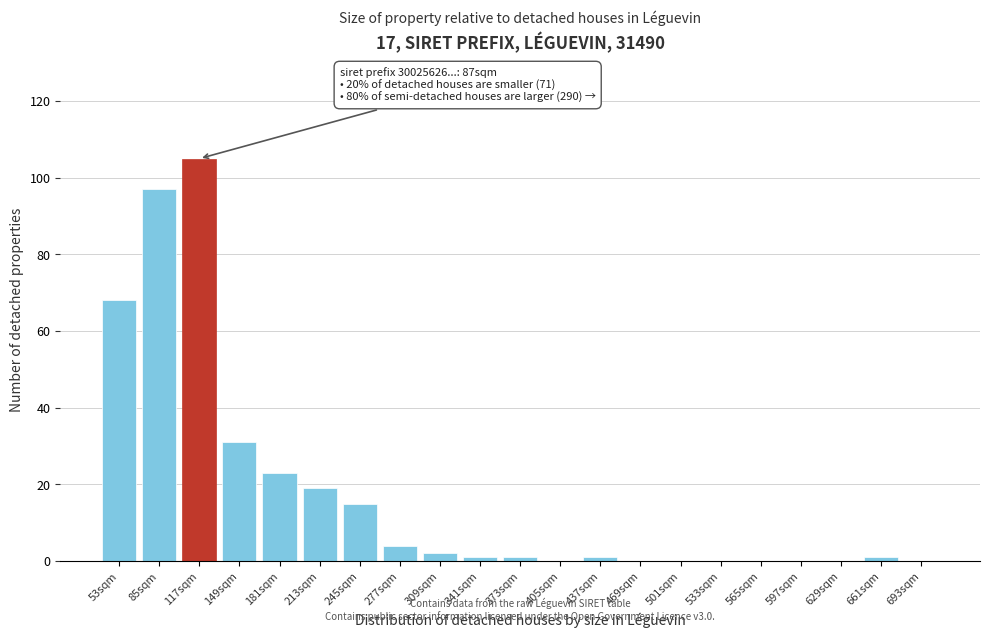

Reading left to right, extract all data points from this chart.

53sqm=68	85sqm=97	117sqm=105	149sqm=31	181sqm=23	213sqm=19	245sqm=15	277sqm=4	309sqm=2	341sqm=1	373sqm=1	405sqm=0	437sqm=1	469sqm=0	501sqm=0	533sqm=0	565sqm=0	597sqm=0	629sqm=0	661sqm=1	693sqm=0